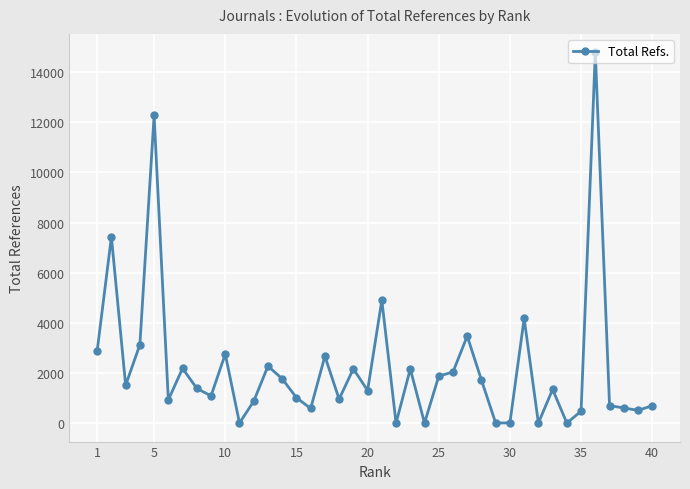

What is the maximum value shown in the chart?

14788